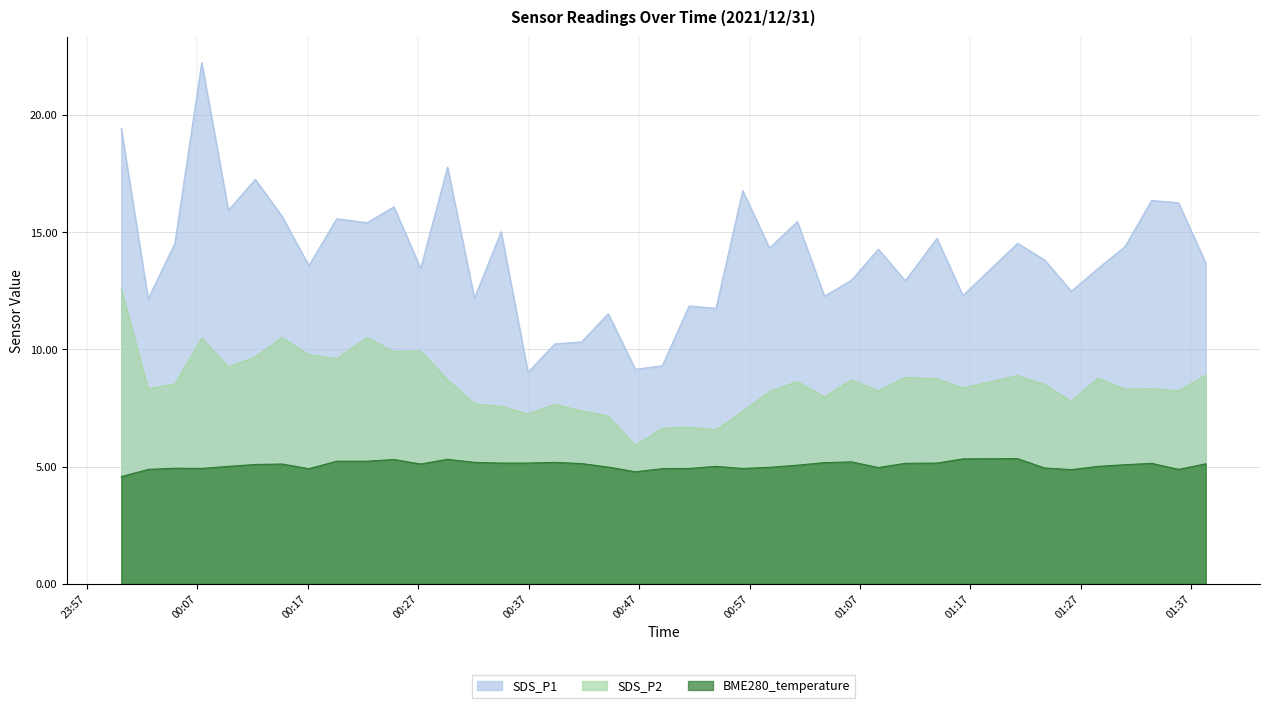

True or false: SDS_P1 and BME280_temperature intersect in this chart.

False